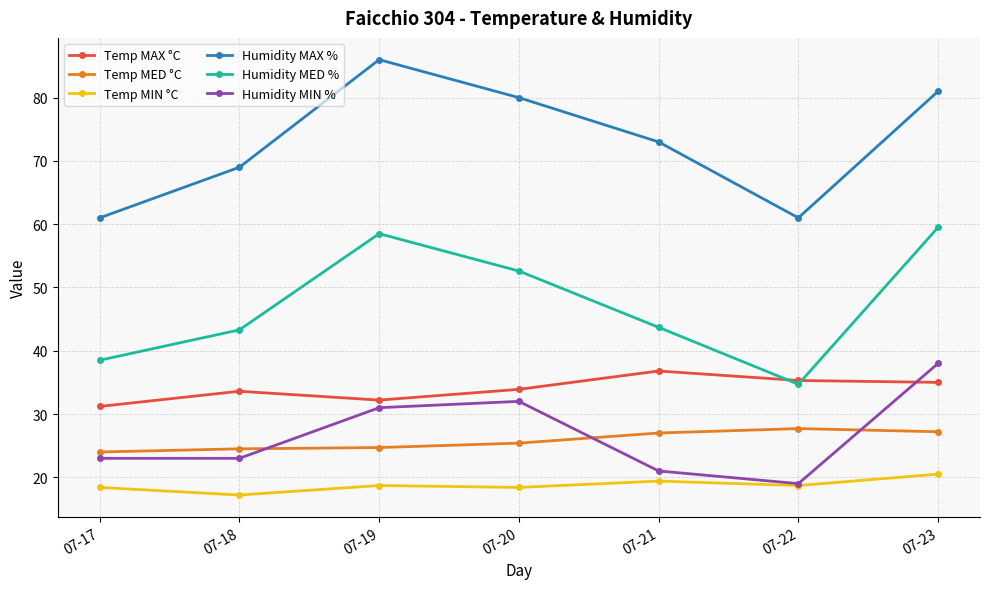

What is the value of the Temp MIN °C point at the 3rd from the left?

18.7